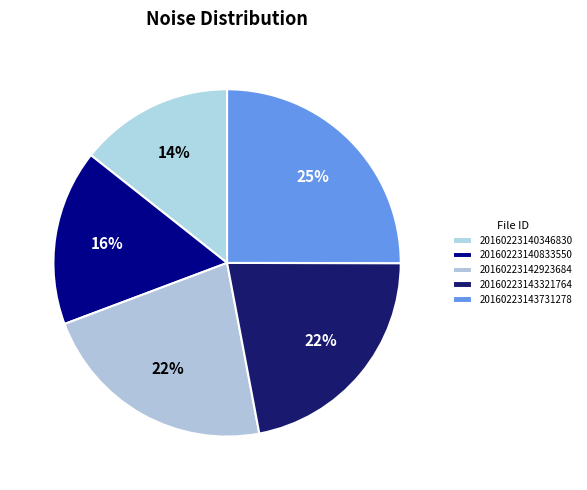

How many segments does this pie chart have?

5